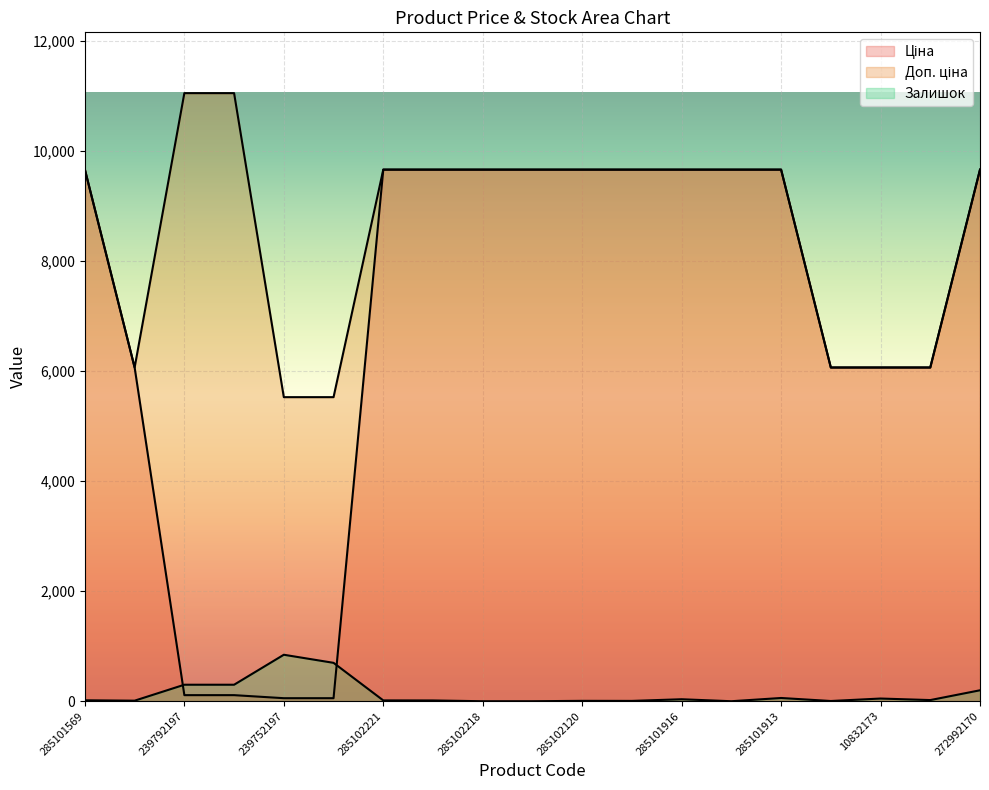

True or false: Доп. ціна and Залишок cross at least once.

False